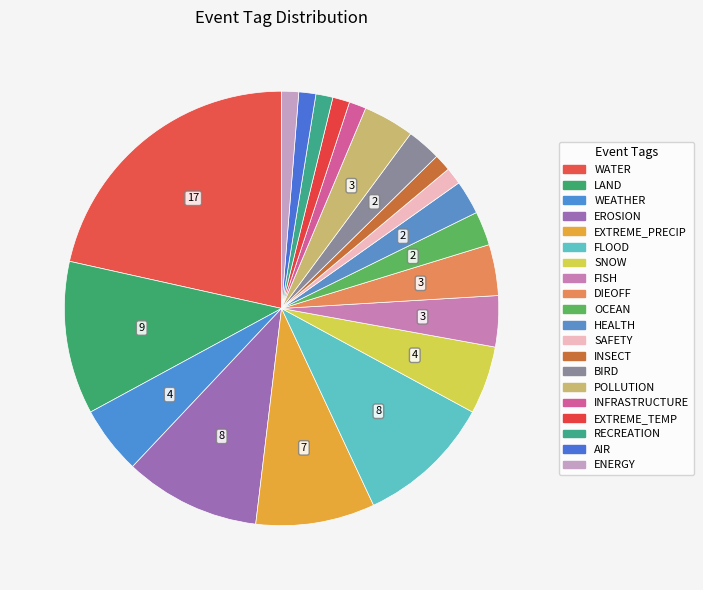

Combined, what portion of the pie is LAND and INFRASTRUCTURE?

12.7%